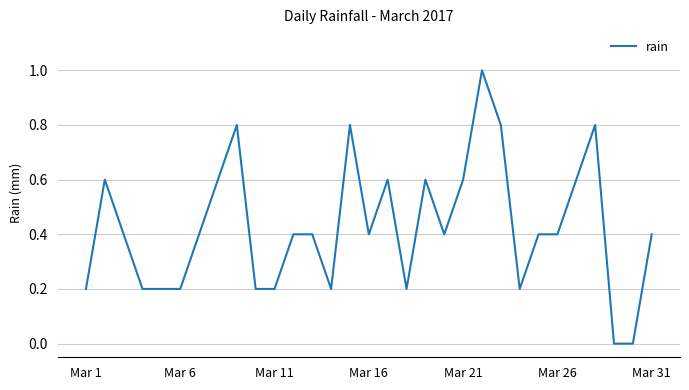

What is the maximum value shown in the chart?

1.0